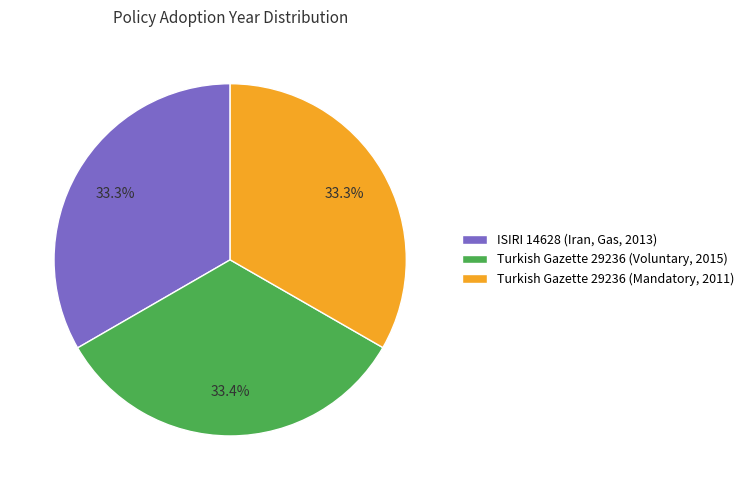

Is it true that Turkish Gazette 29236 (Voluntary, 2015) is 33% of the pie?

True